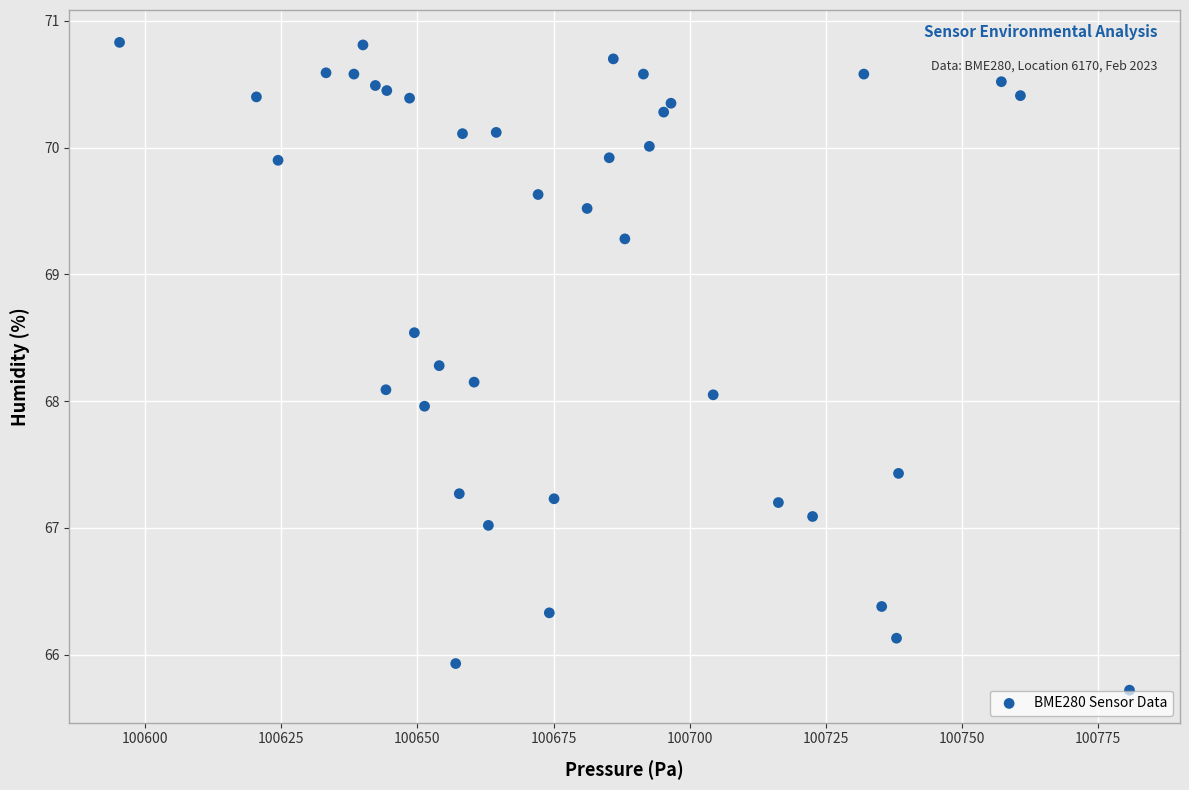

What is the range of X values (max minus min)?

185.4